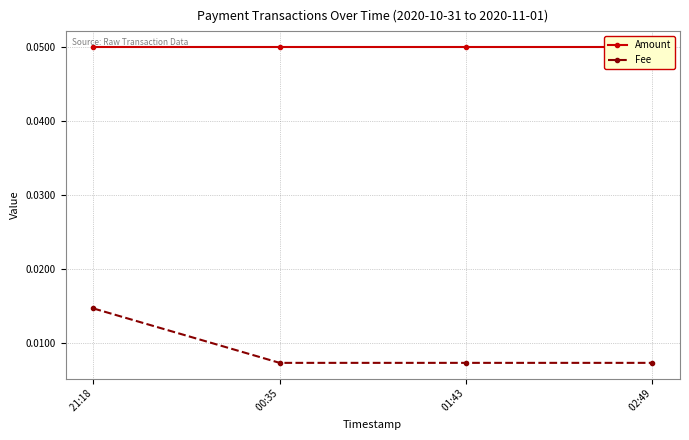

Does the chart display data point markers on the line(s)?

Yes